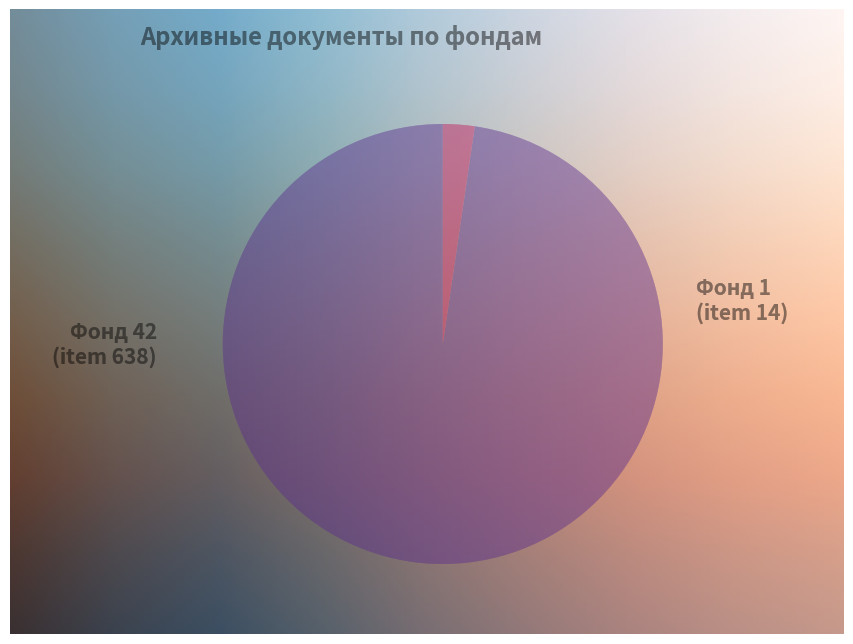

Rank the categories by value from highest to lowest.

Фонд 42 (item 638), Фонд 1 (item 14)